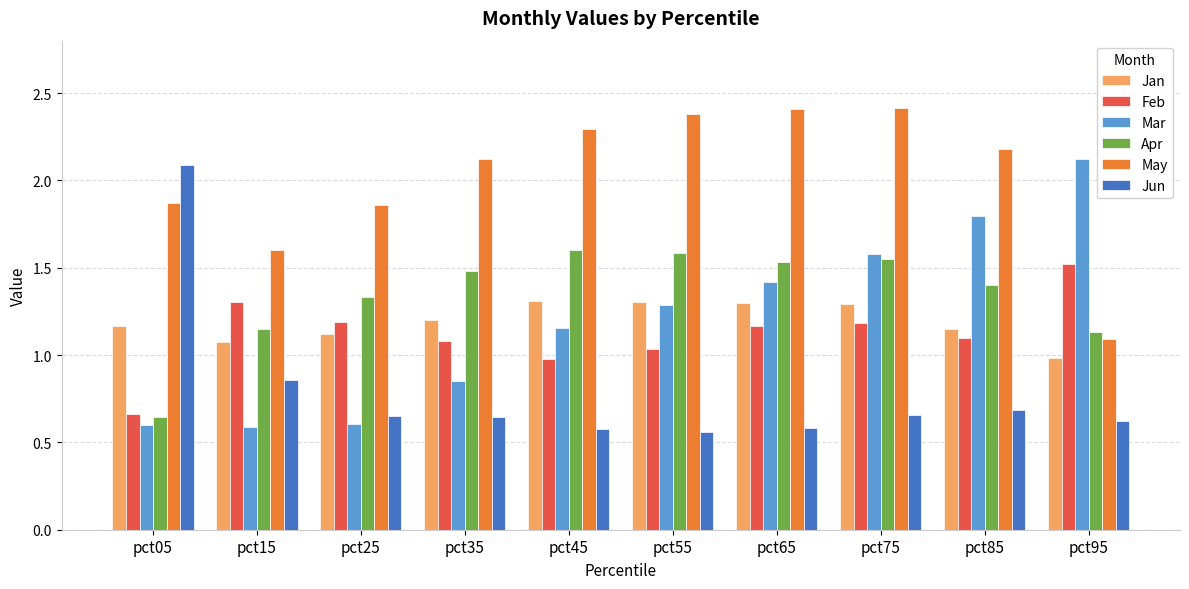

Which series changed the most between pct05 and pct75?

Jun